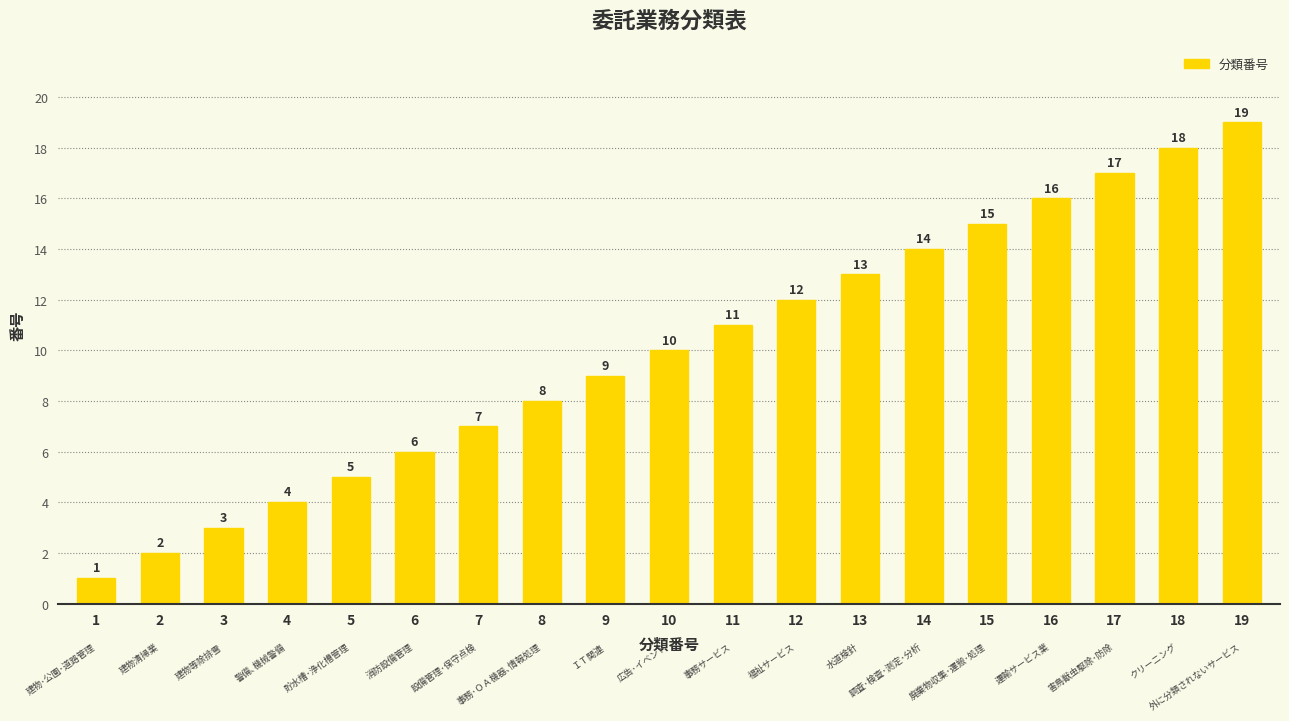

What is the difference between the maximum and second lowest values?

17